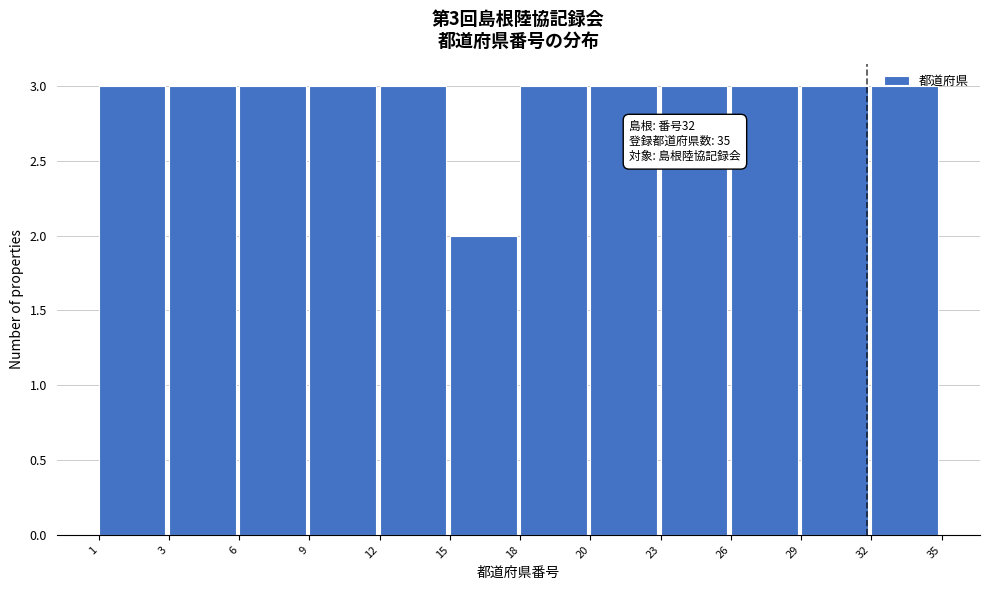

What is the ratio of the value at 26 to the value at 6?

1.0